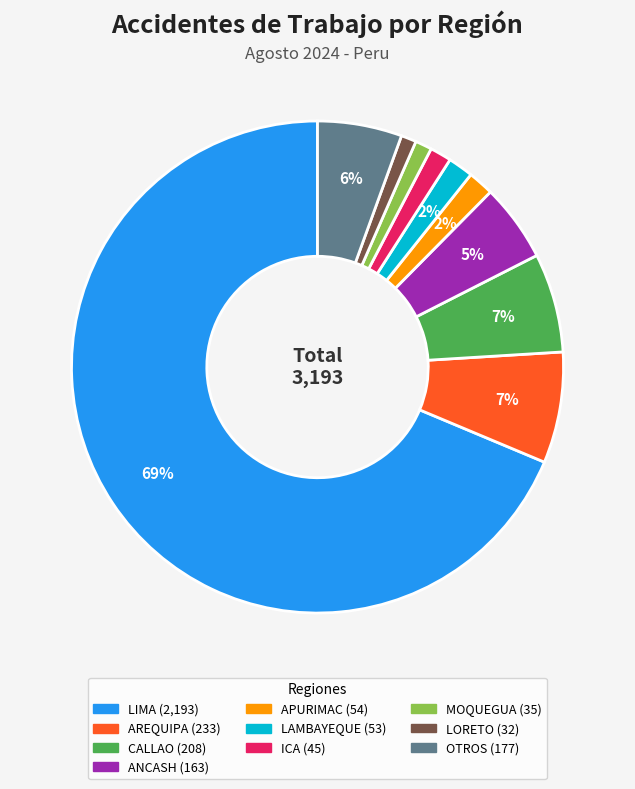

Is there any slice that represents more than half of the pie?

Yes